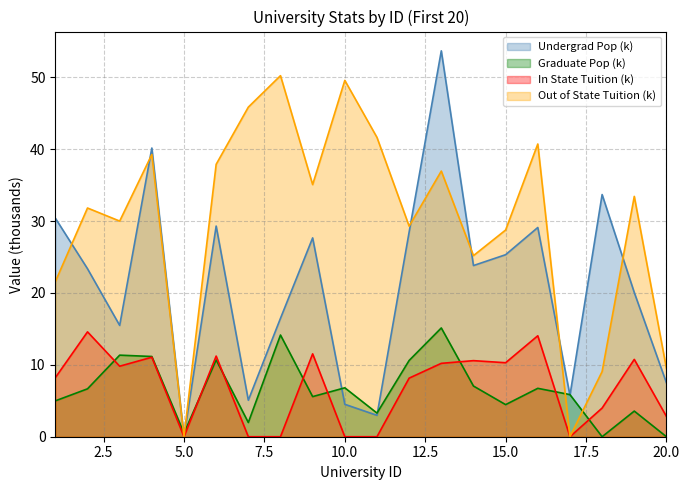

Is it true that In State Tuition equals 3.7 at 13?

False